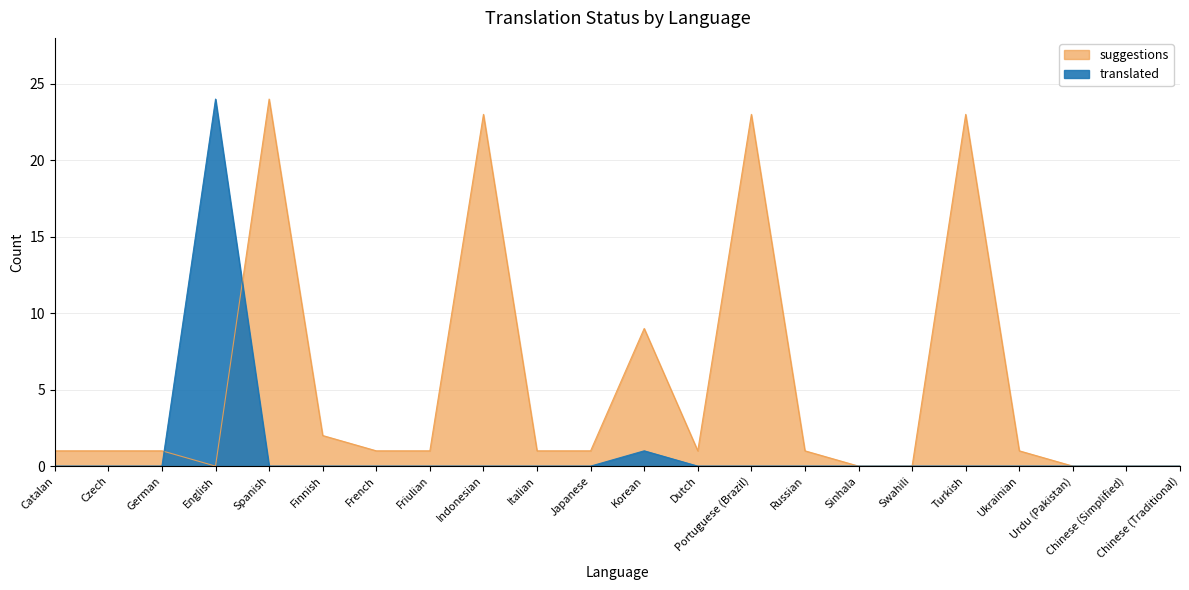

At which label is translated closest to 12?

Korean